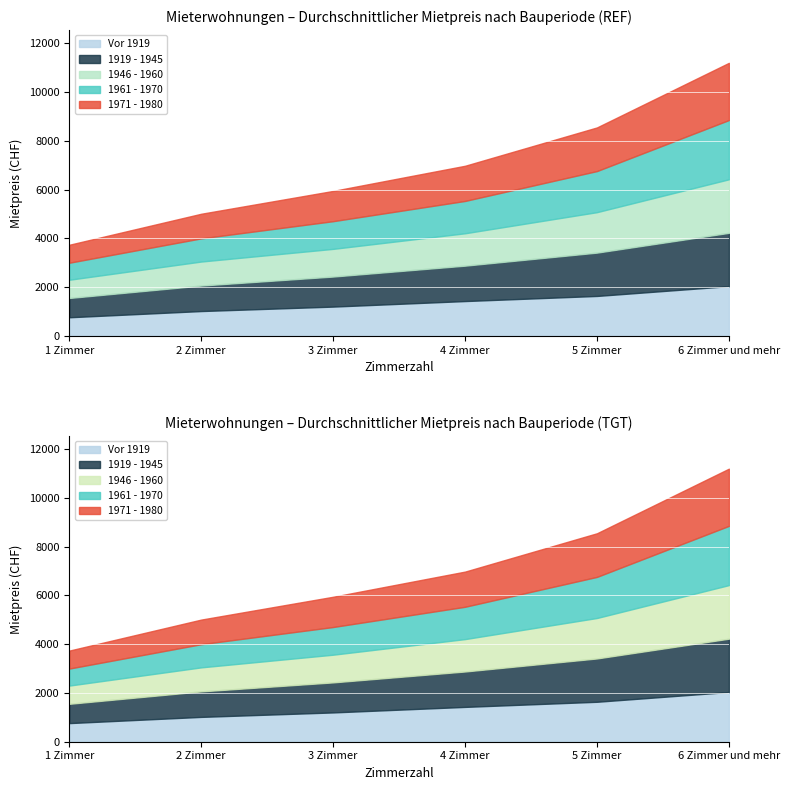

Where is 1919 - 1945 nearest to the value 1489?

4 Zimmer